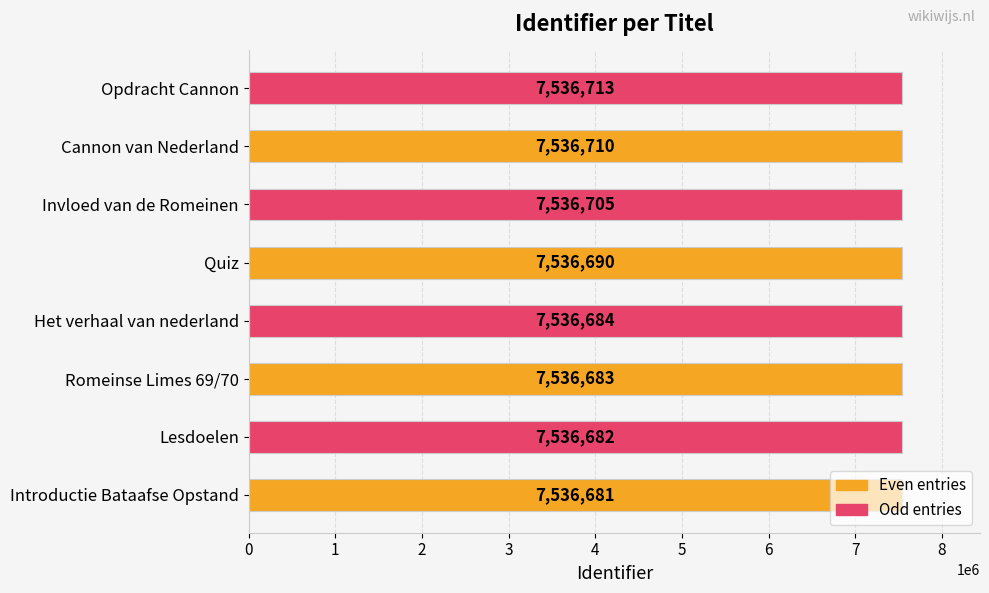

Is it true that the value at Cannon van Nederland is 4263506?

False